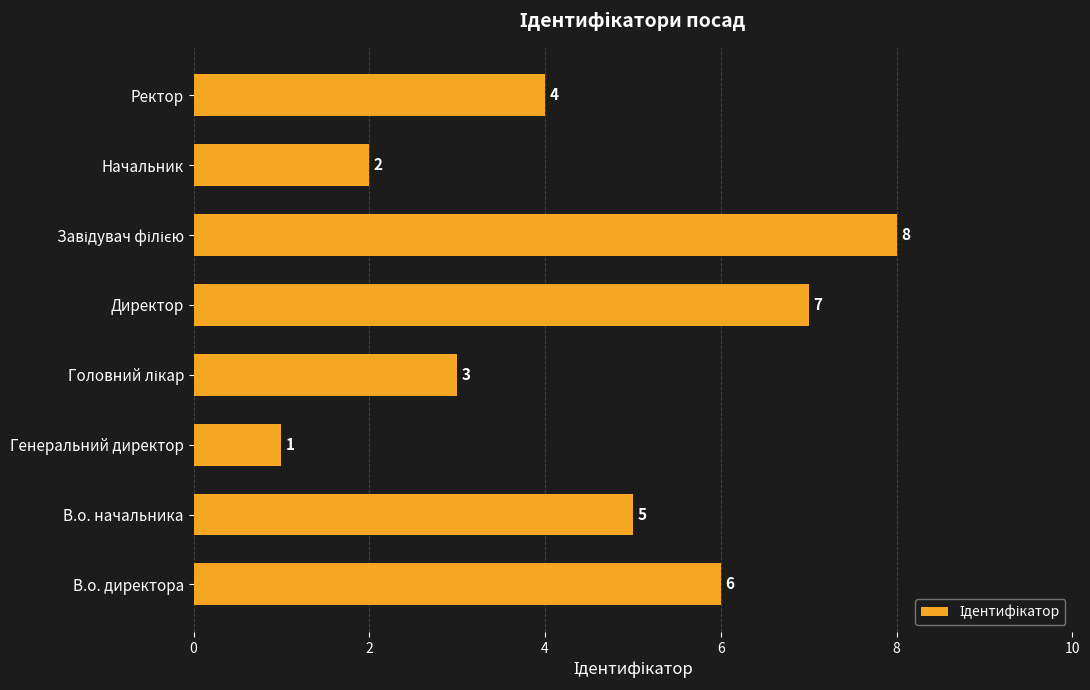

Reading bottom to top, what are all the values shown in this chart?

6	5	1	3	7	8	2	4